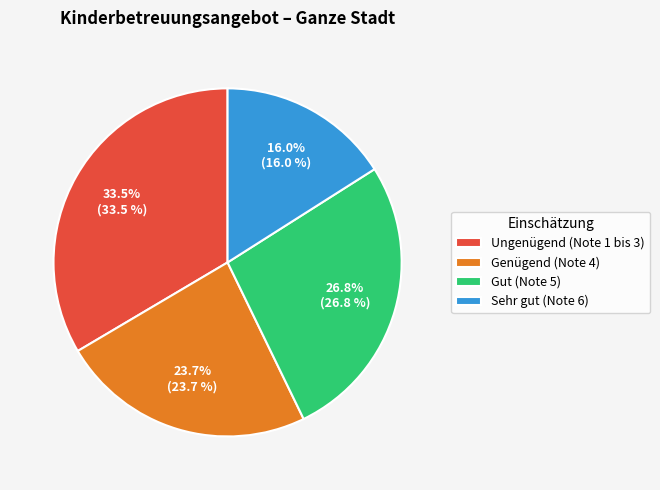

To the nearest percent, what is the average slice percentage?

25%